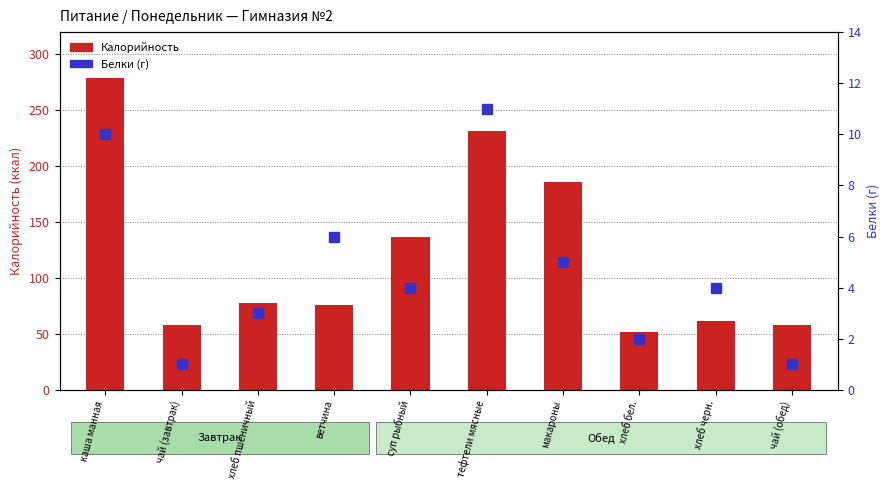

Which has a higher value, хлеб бел. or ветчина?

ветчина